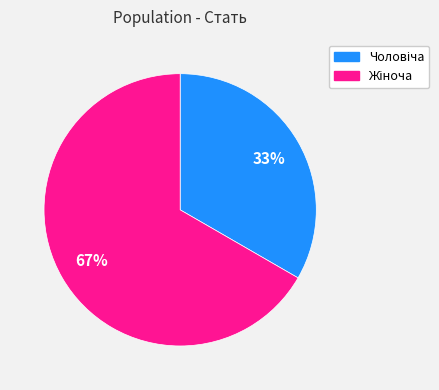

Is there a majority slice in this chart?

Yes